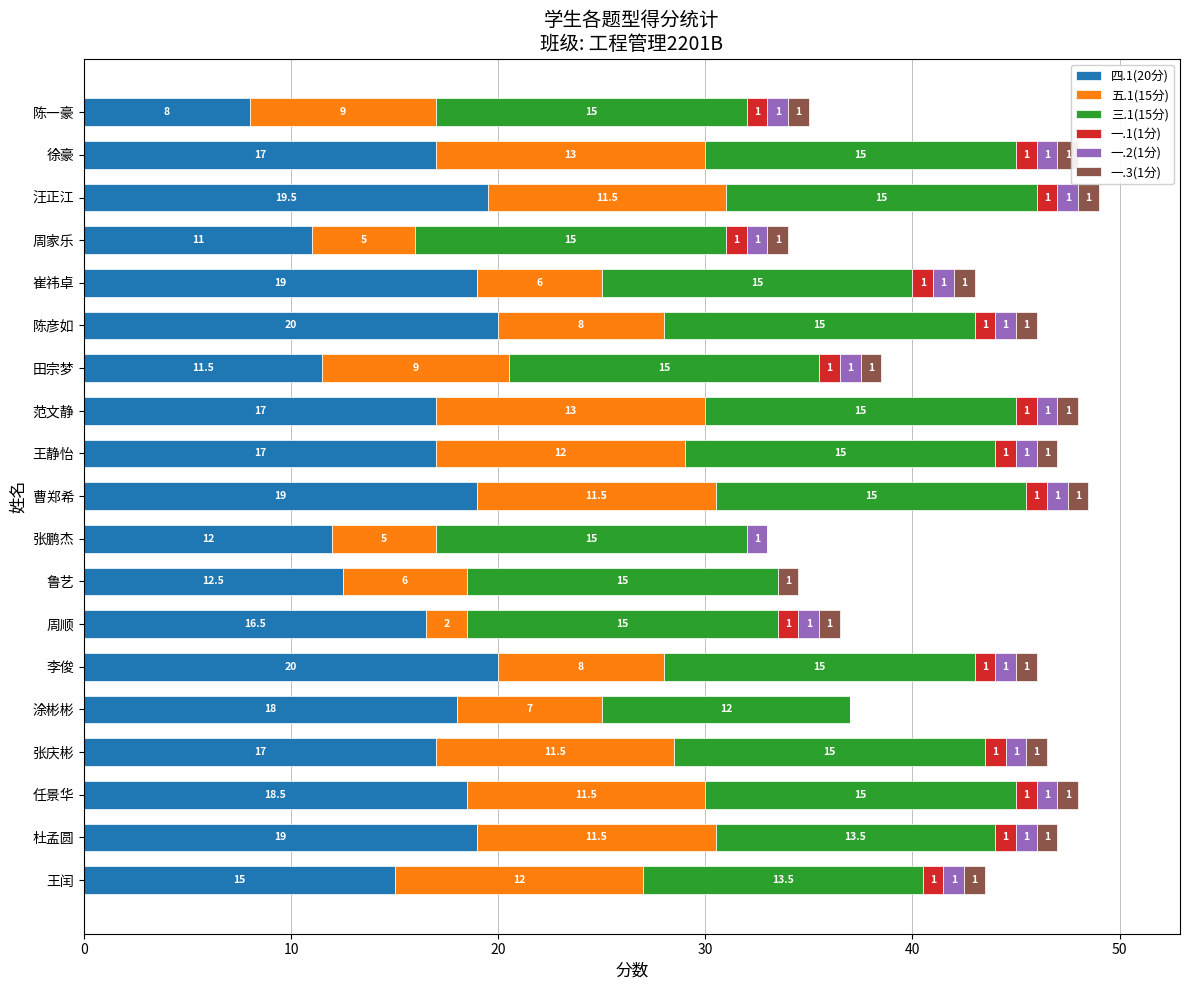

What is the average value of the 一.3(1分) series?

0.9